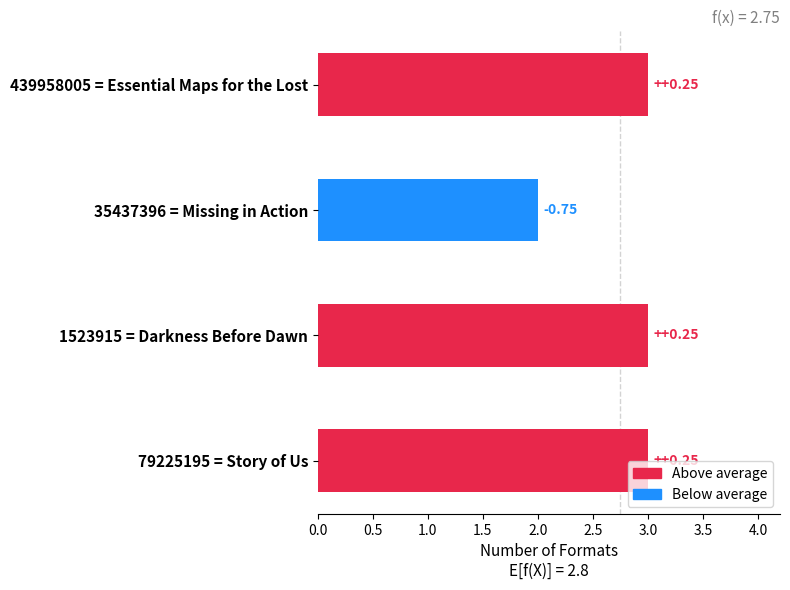

What is the sum of all values?

11